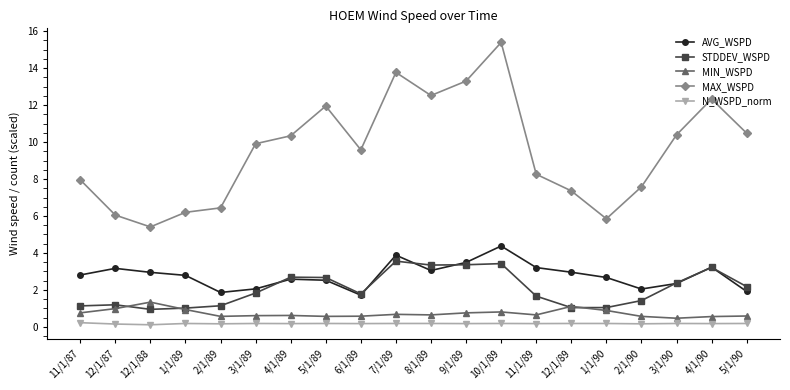

At how many categories does at least one series exceed 11?

6